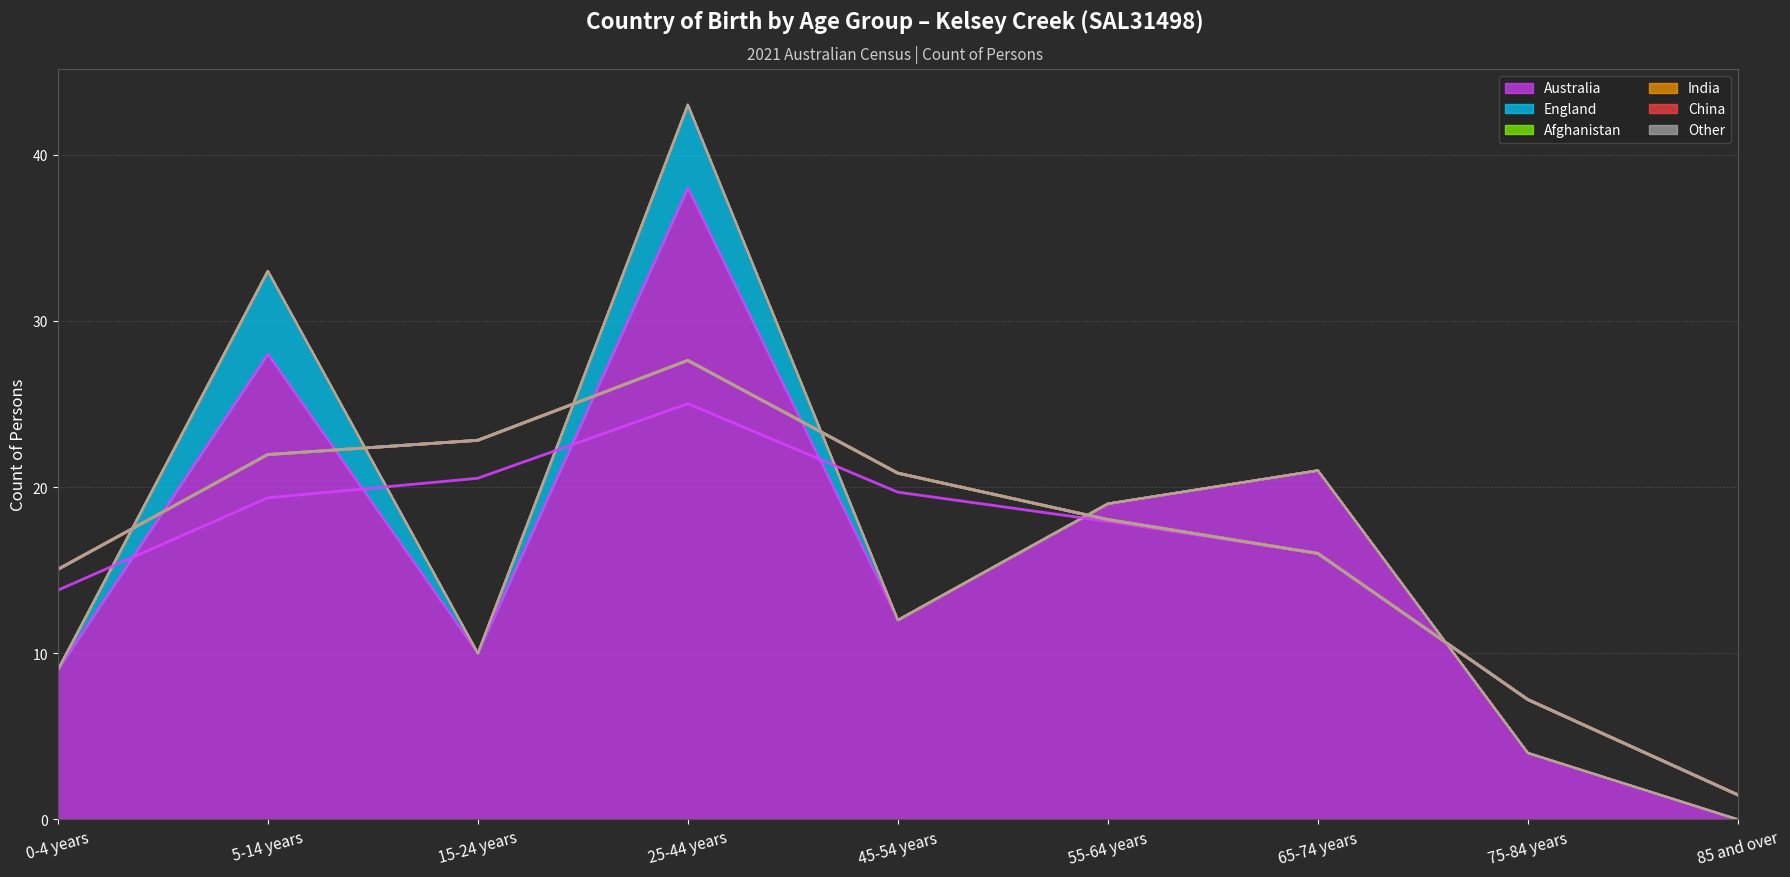

Which series has the largest range (max minus min)?

Australia